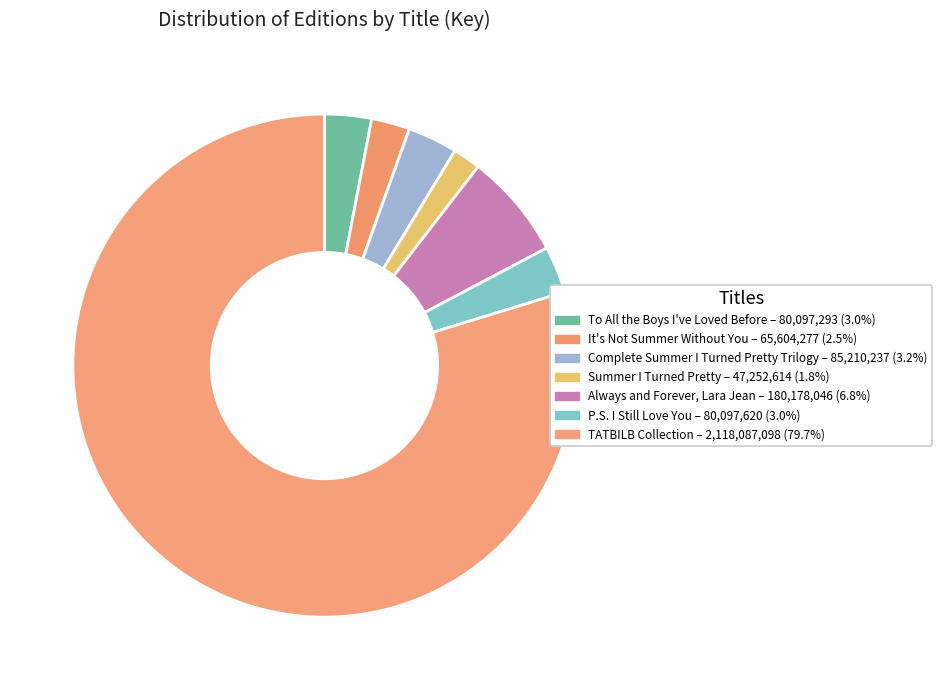

How many segments does this pie chart have?

7